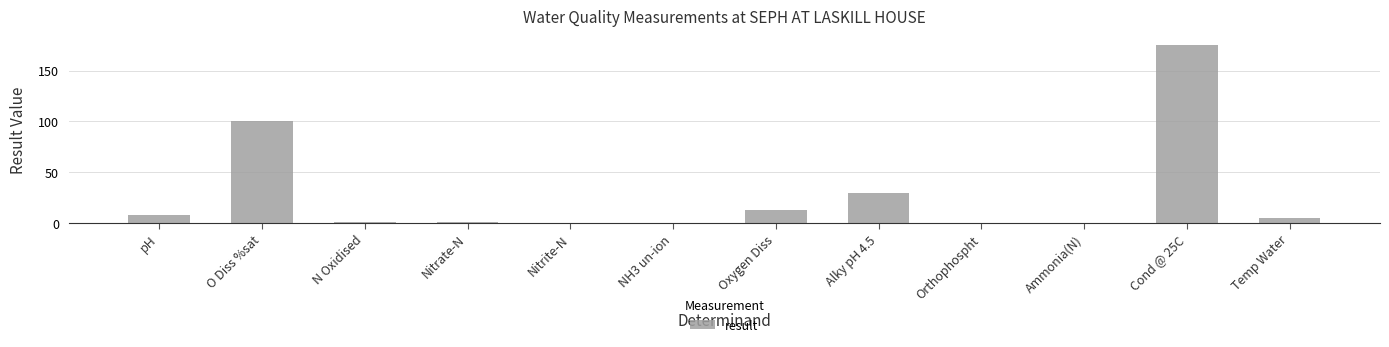

What is the greatest value displayed?

175.0